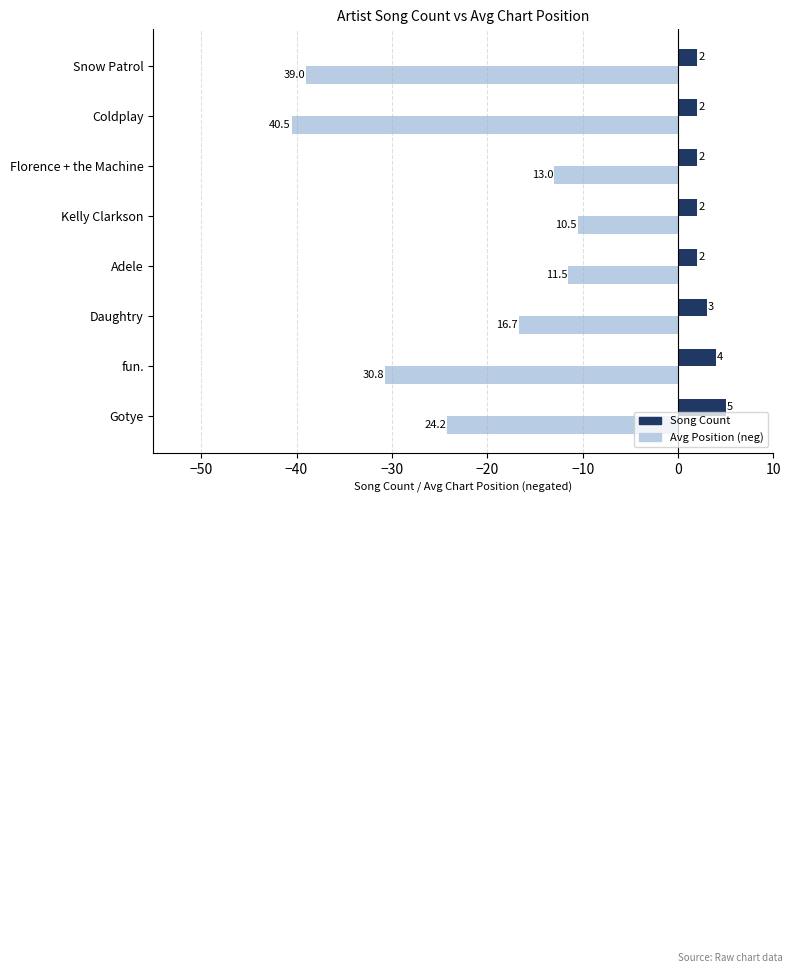

Which series changed the most between fun. and Kelly Clarkson?

Avg Position (neg)